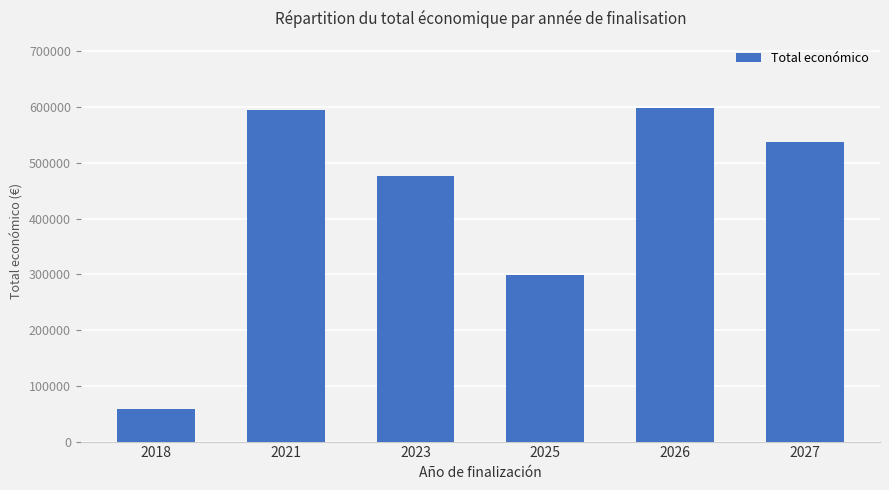

What is the smallest value displayed?

58680